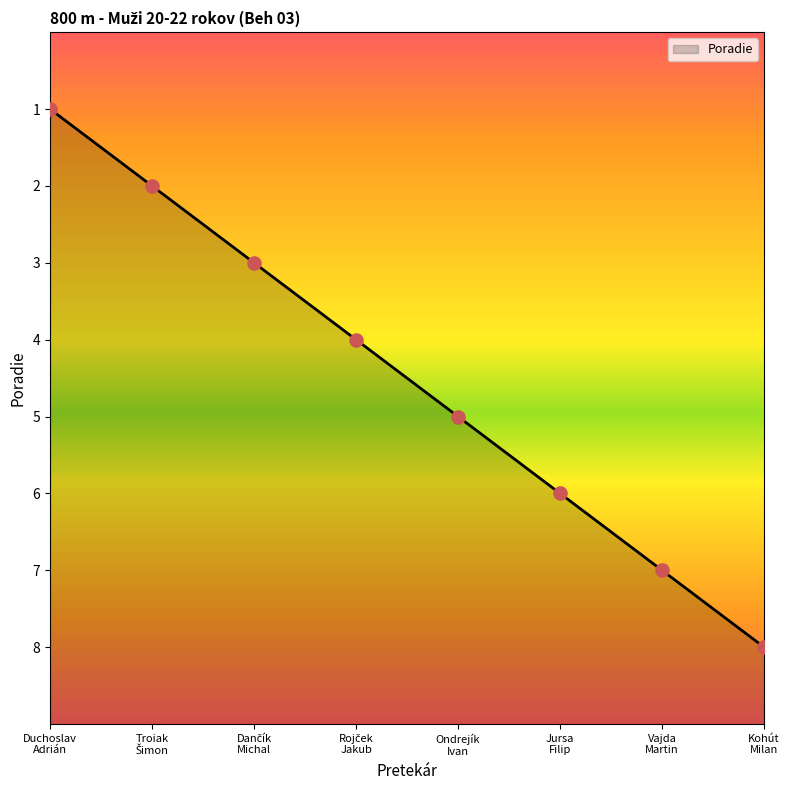

Which has a higher value, Duchoslav
Adrián or Jursa
Filip?

Duchoslav
Adrián